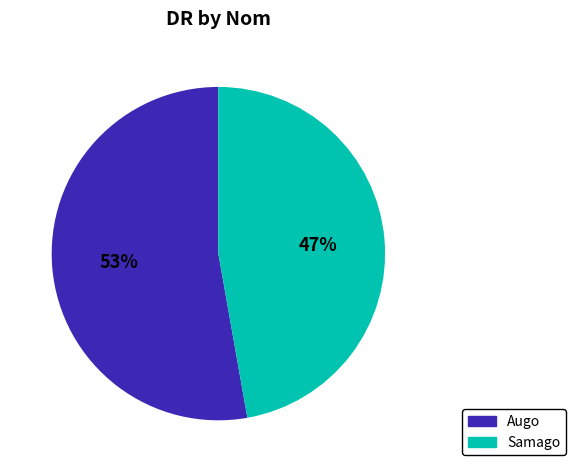

What is the smallest slice in the pie chart?

Samago